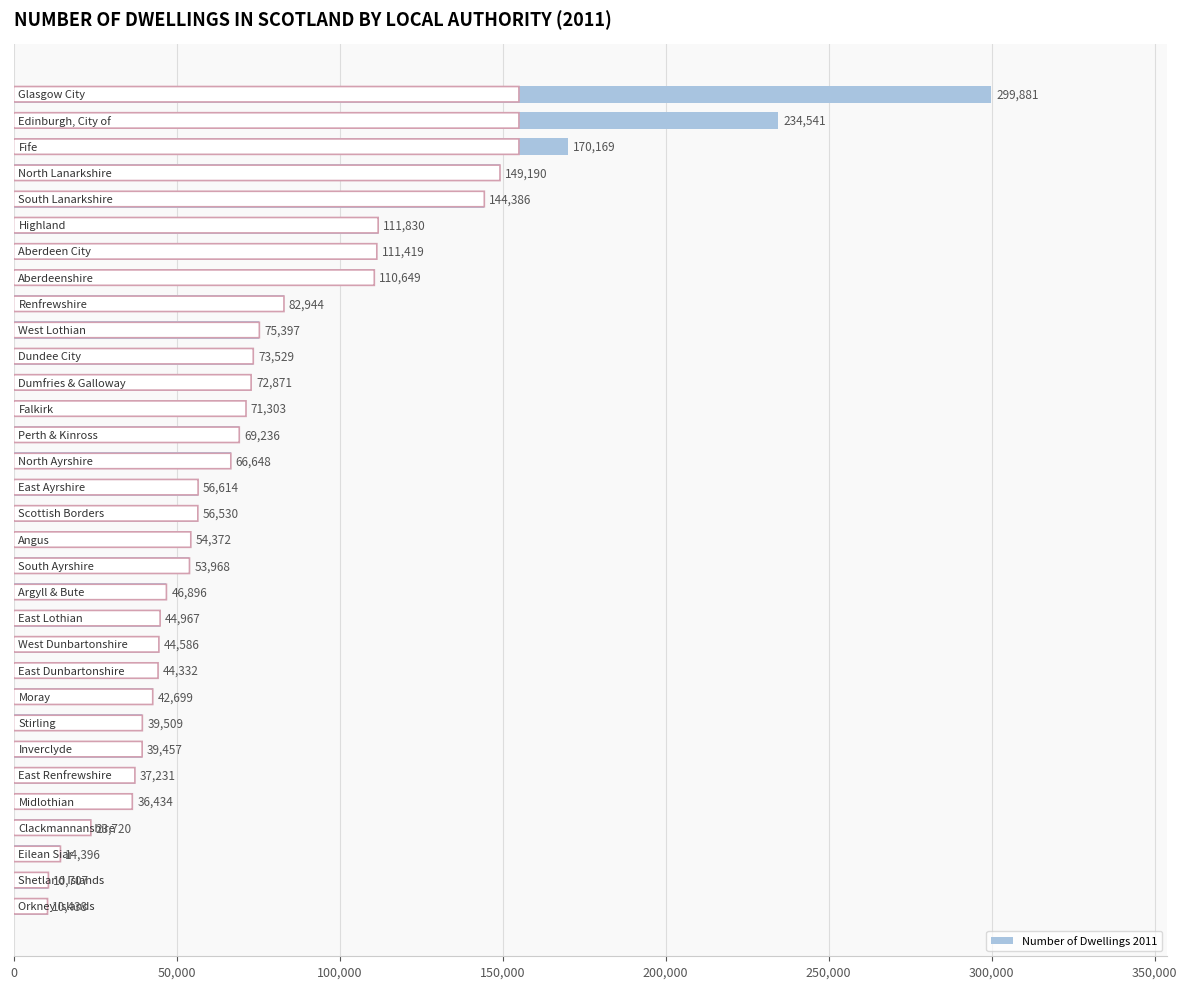

What is the value of the 8th bar from the top?

110649